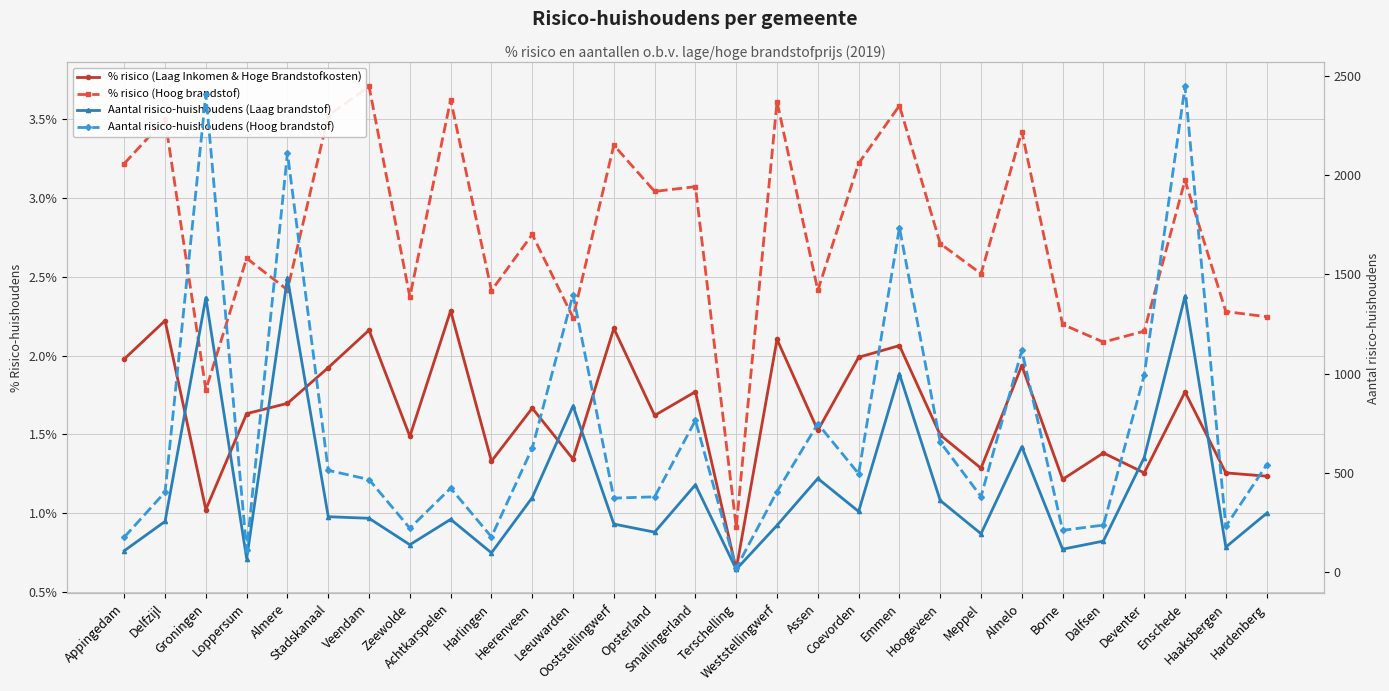

Is it true that % risico (Laag Inkomen & Hoge Brandstofkosten) equals 0.0 at Borne?

False